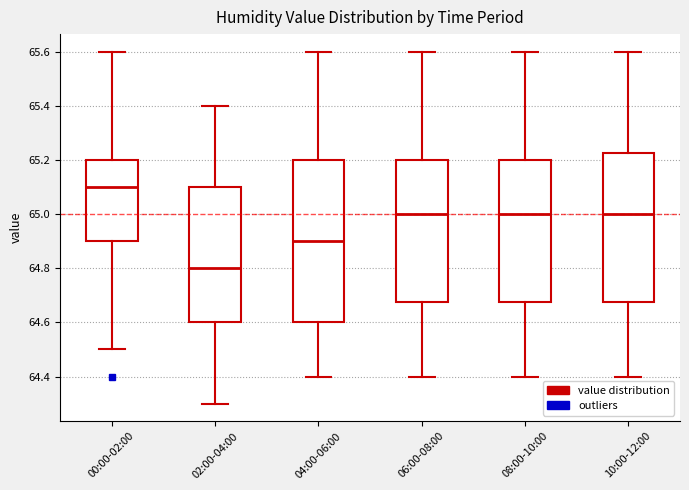

Reading left to right, read every box against the y-axis: the position of its median line, the range the box covers, and the ends of its whiskers. The values are not printed on the chart, so give them approximately, as read against the axis.

00:00-02:00: median 65.10, box 64.90 to 65.20, whiskers 64.50 to 65.60
02:00-04:00: median 64.80, box 64.60 to 65.10, whiskers 64.30 to 65.40
04:00-06:00: median 64.90, box 64.60 to 65.20, whiskers 64.40 to 65.60
06:00-08:00: median 65.00, box 64.68 to 65.20, whiskers 64.40 to 65.60
08:00-10:00: median 65.00, box 64.68 to 65.20, whiskers 64.40 to 65.60
10:00-12:00: median 65.00, box 64.68 to 65.22, whiskers 64.40 to 65.60